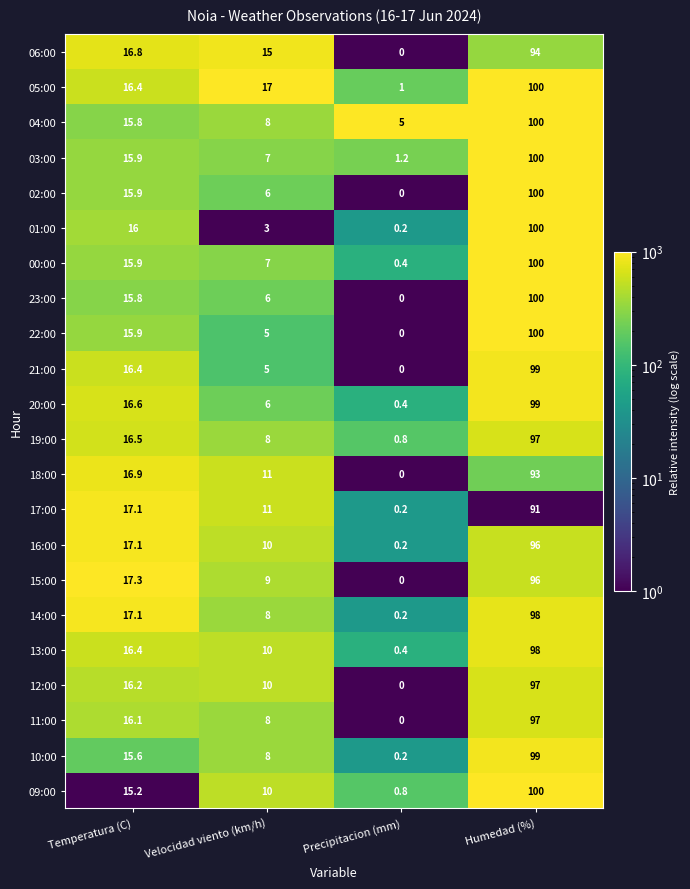

Rank the categories by 17:00 value from highest to lowest.

Humedad (%), Temperatura (C), Velocidad viento (km/h), Precipitacion (mm)